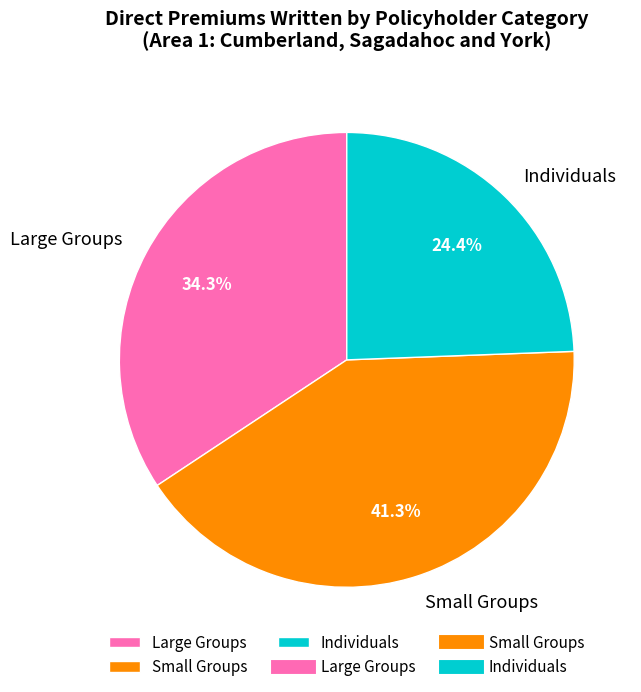

To the nearest percent, what portion does Large Groups represent?

34%